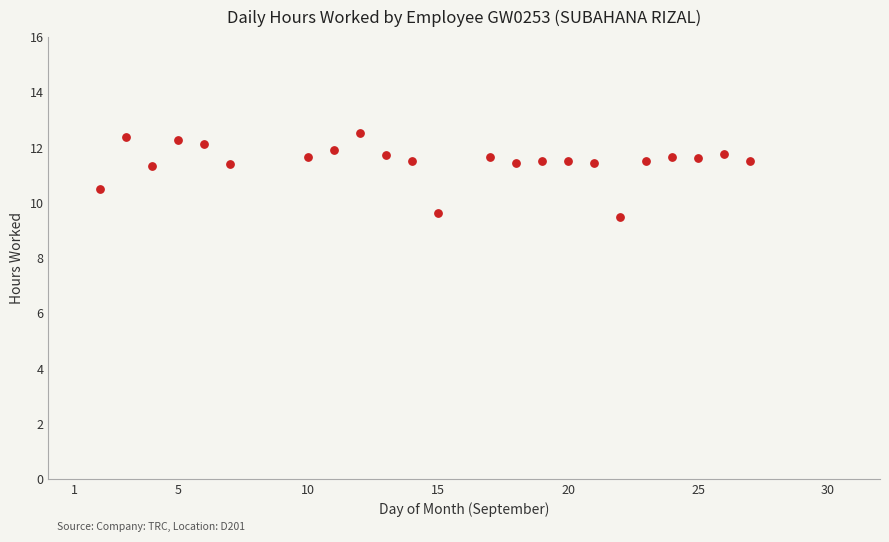

What is the range of X values (max minus min)?

25.0